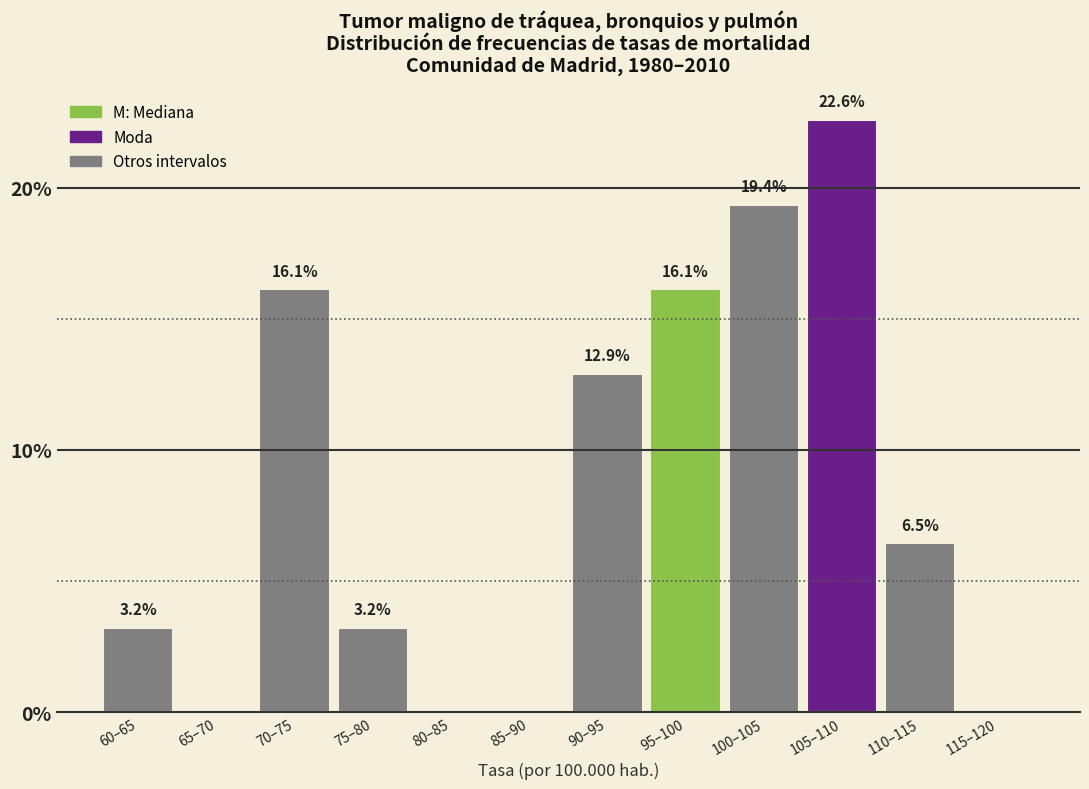

Are the bars horizontal?

No